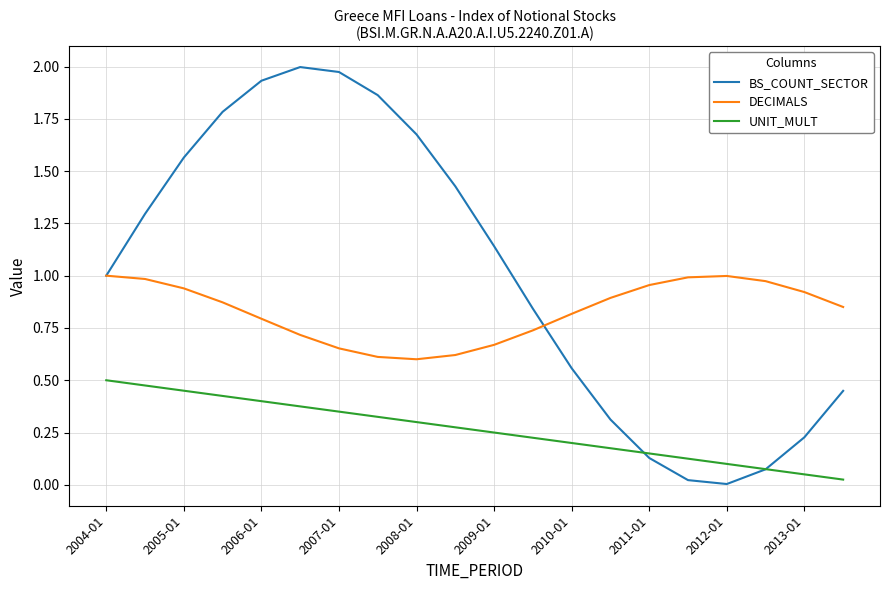

Which series has the largest total across all categories?

BS_COUNT_SECTOR